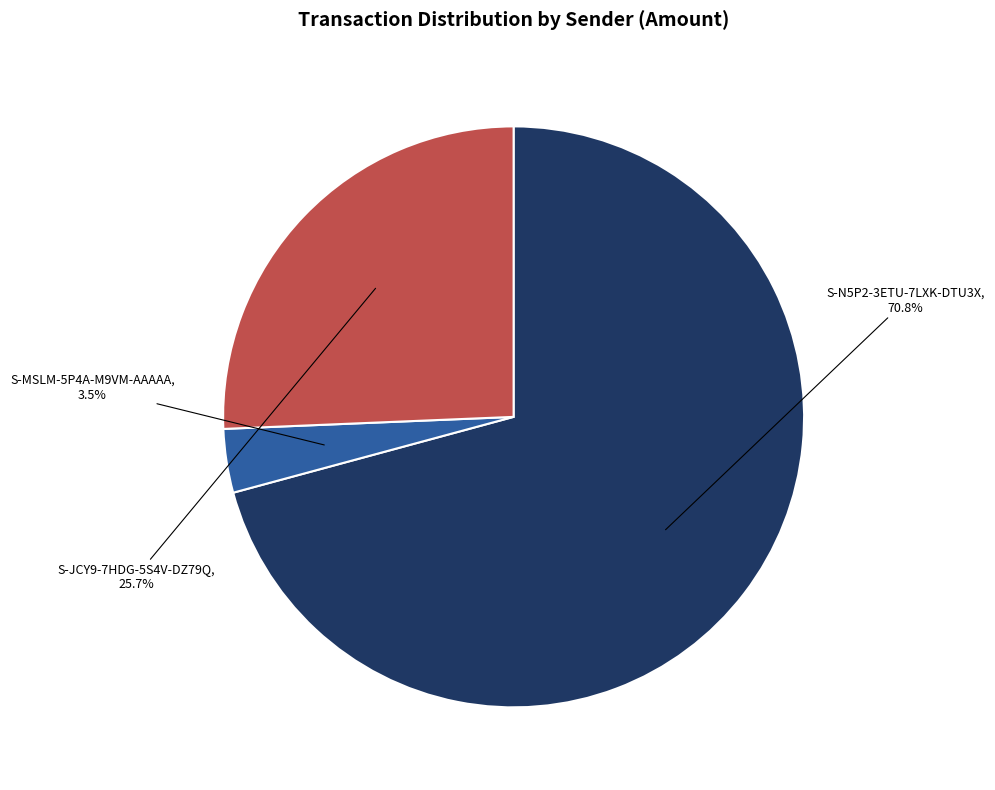

What is the largest slice in the pie chart?

S-N5P2-3ETU-7LXK-DTU3X